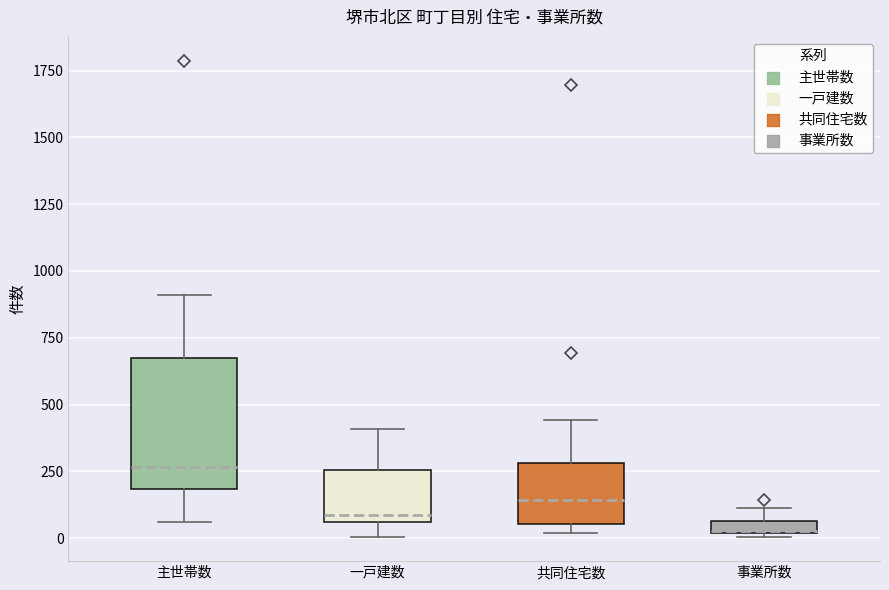

Where does the upper whisker of the box for 主世帯数 end on the y-axis? The values are not printed on the chart, so give them approximately, as read against the axis.

900